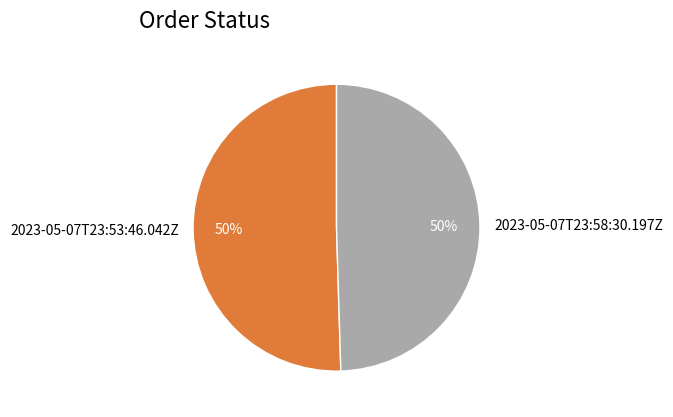

To the nearest percent, what is the average slice percentage?

50%